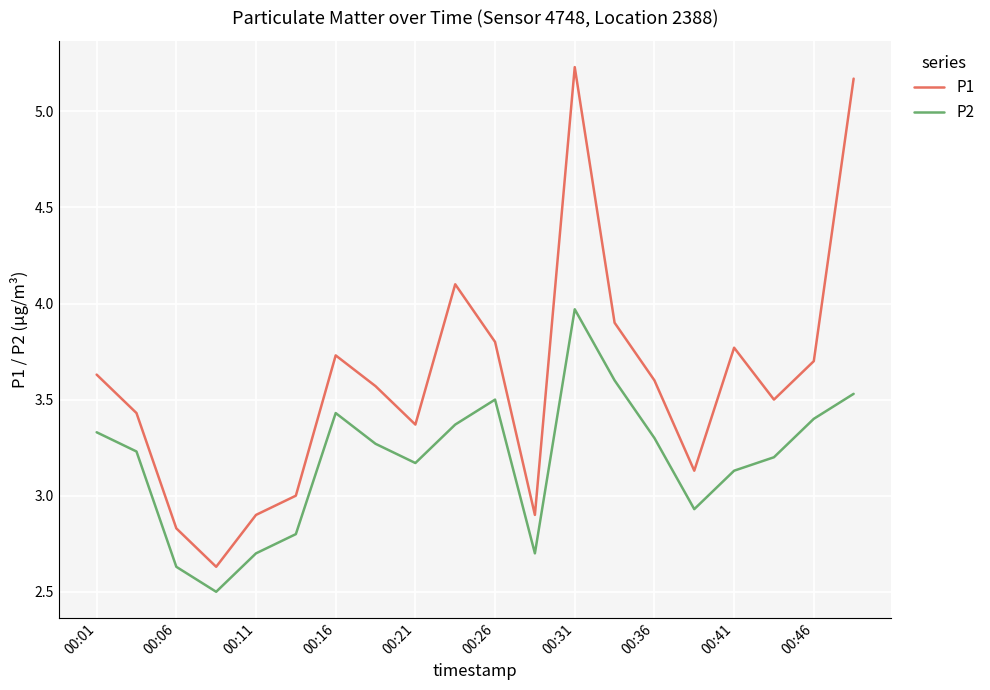

In P2, how many points are higher than both neighbors (excluding endpoints)?

3